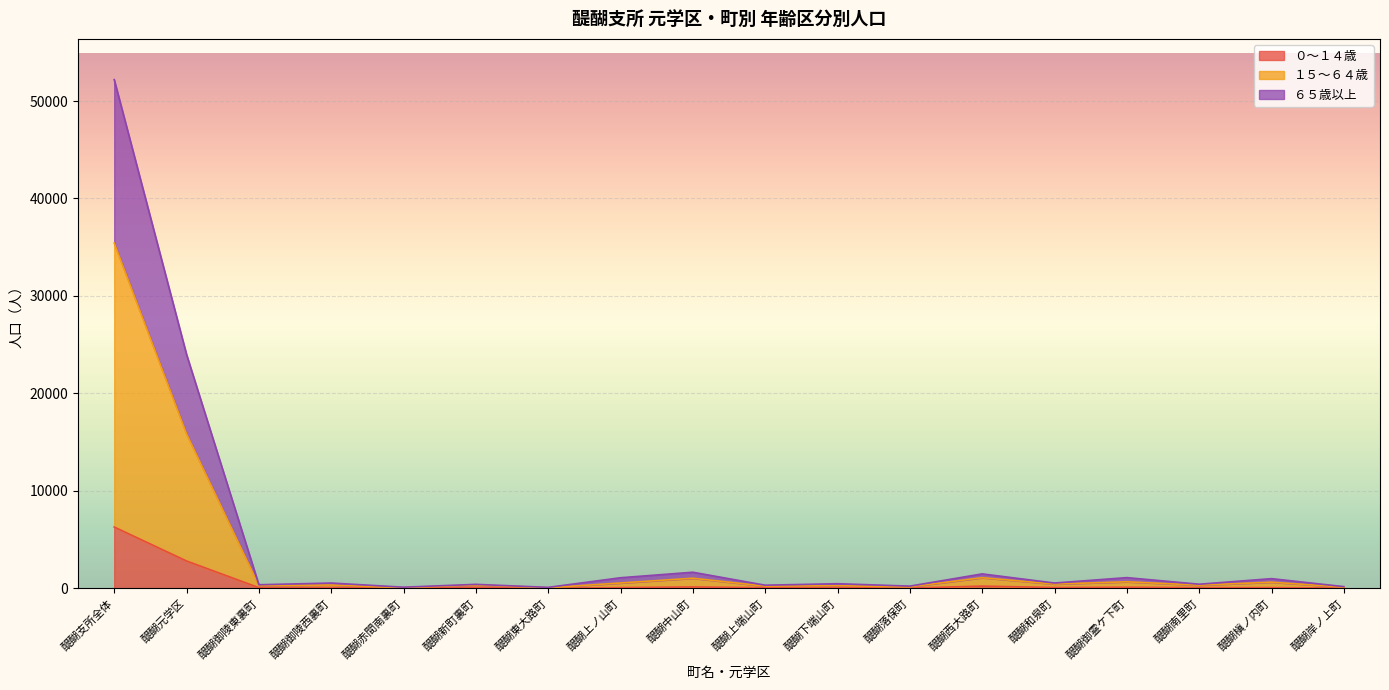

True or false: 人口総数 has a value of 787 at 醍醐西大路町.

False